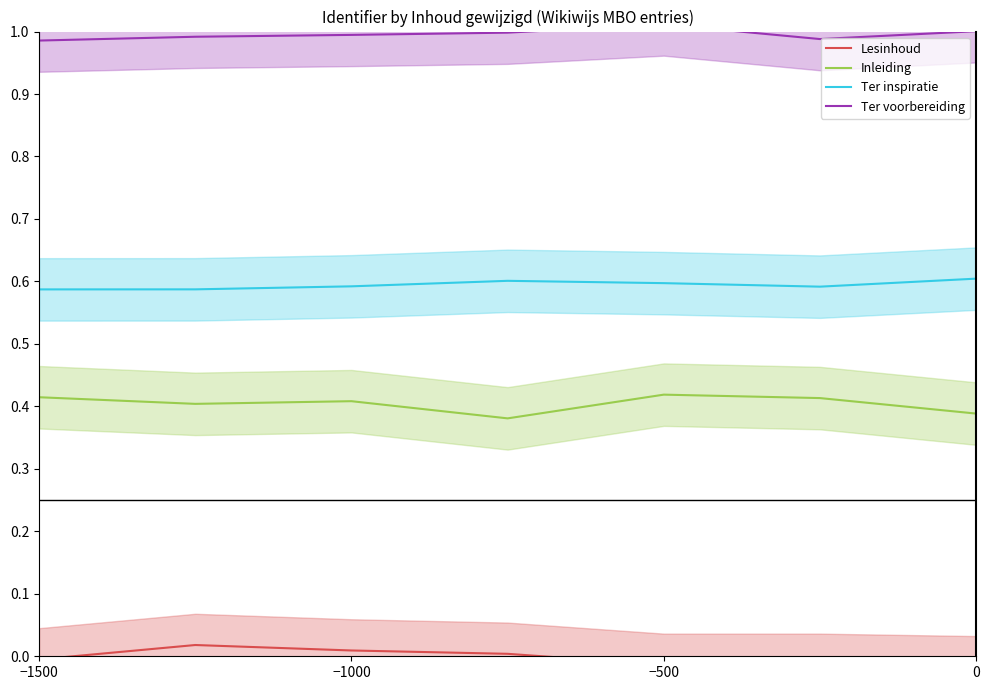

What is the greatest value displayed?

1.0